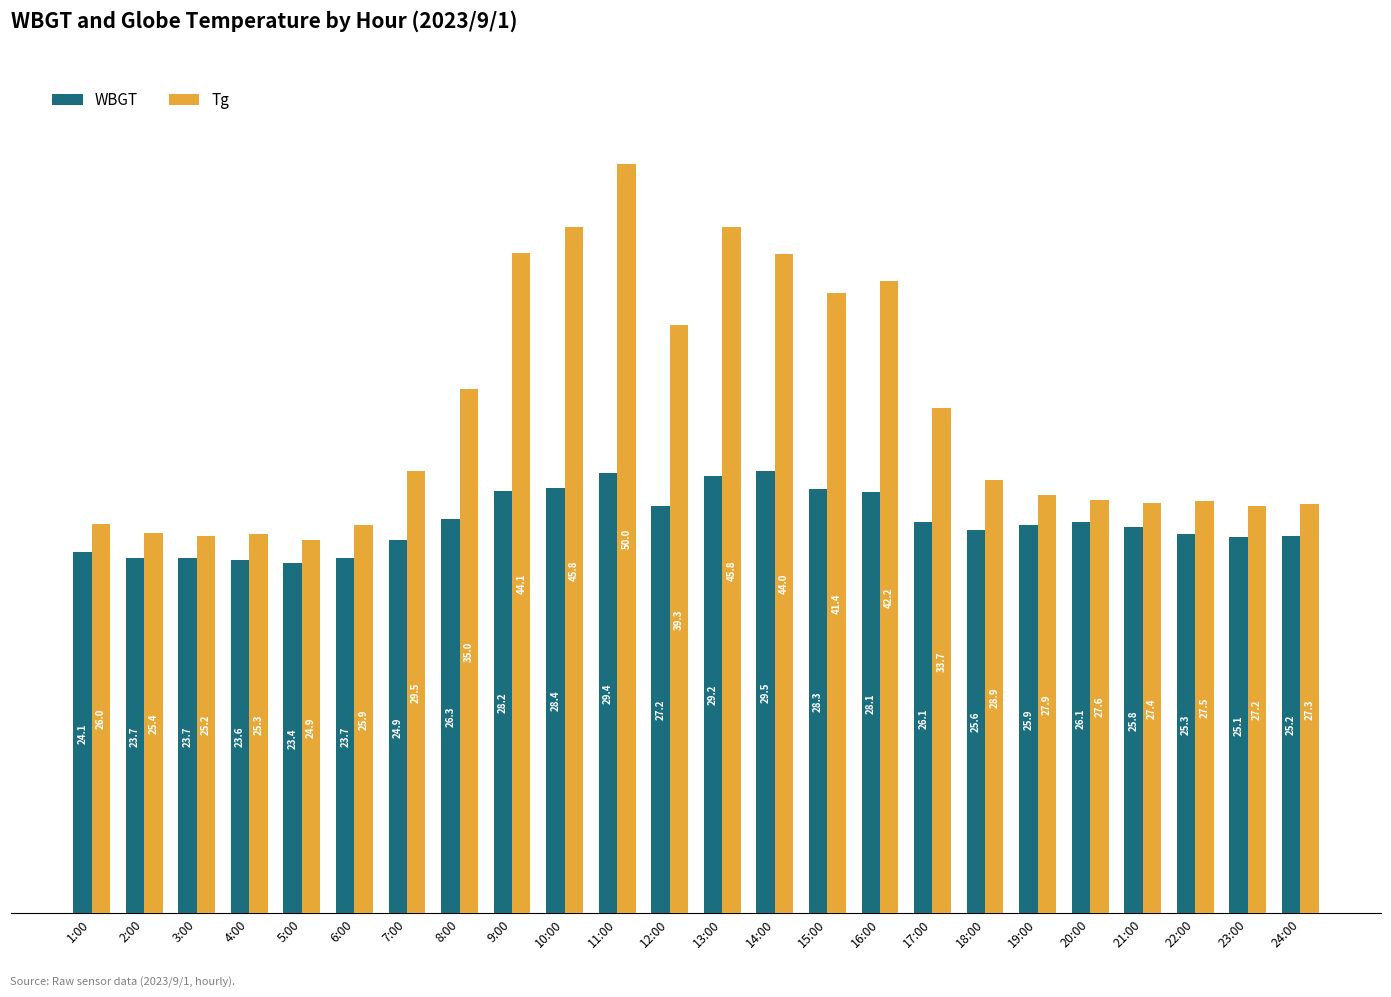

The value of Tg at 21:00 is 41.2. True or false?

False